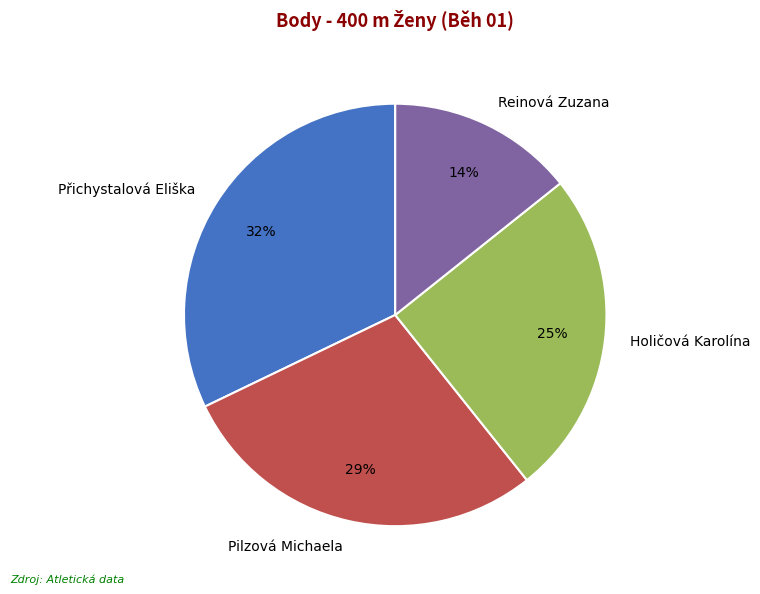

The Pilzová Michaela slice represents 18% of the pie. True or false?

False